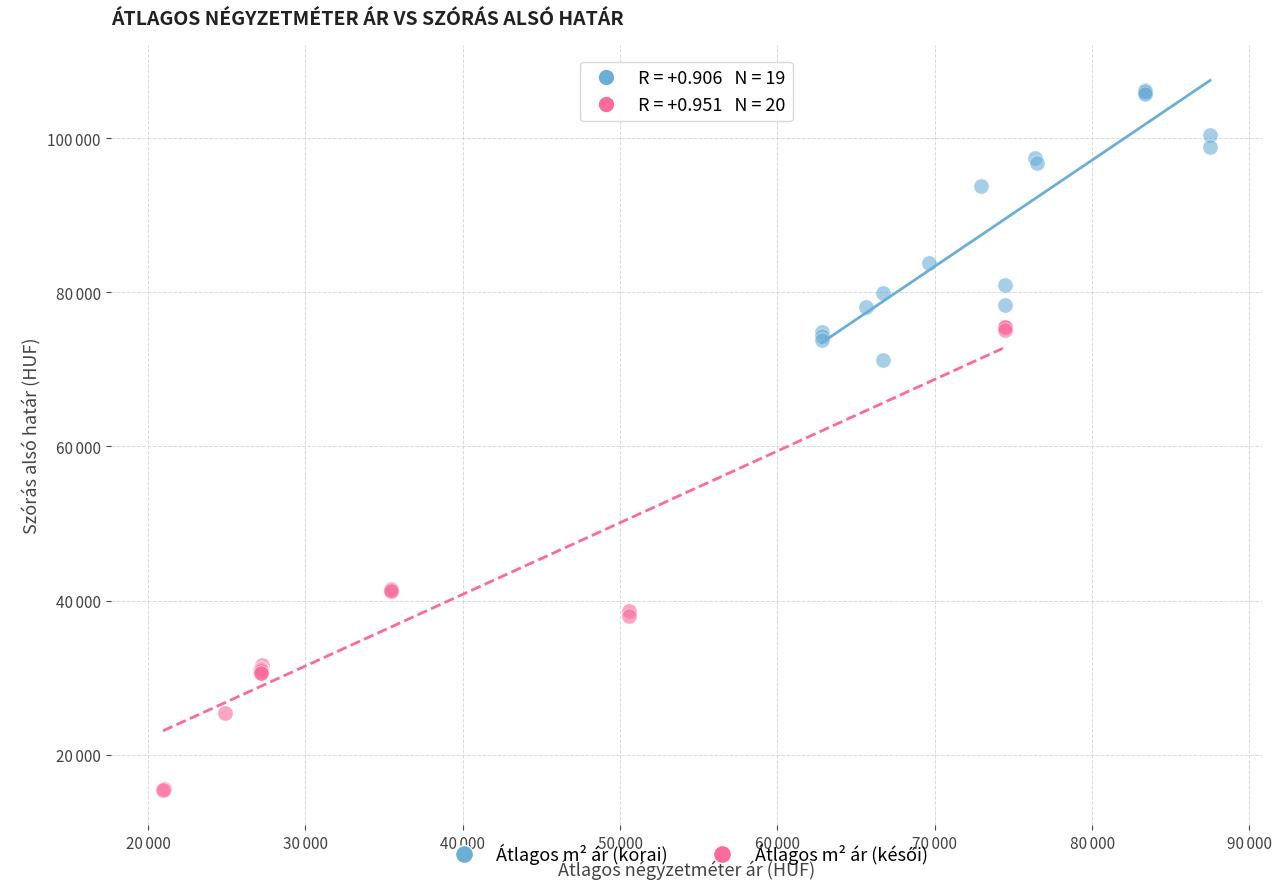

Which series contains the highest Y value?

Átlagos m² ár (korai)